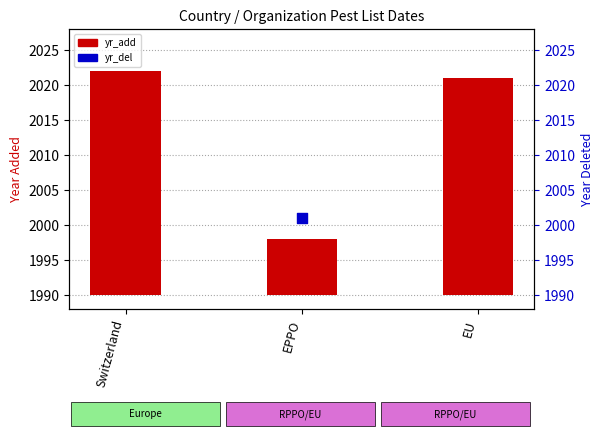

Between Switzerland and EU, which is larger?

Switzerland